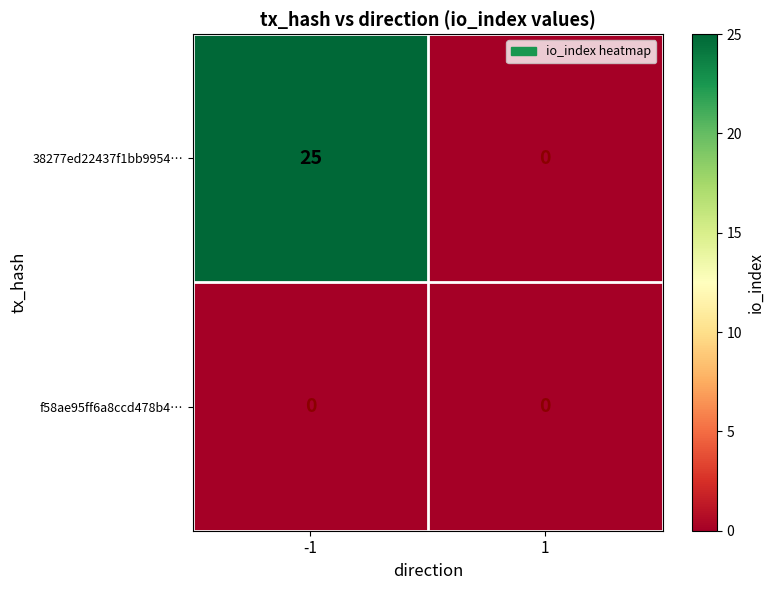

Which series has the widest spread of values?

38277ed22437f1bb9954…